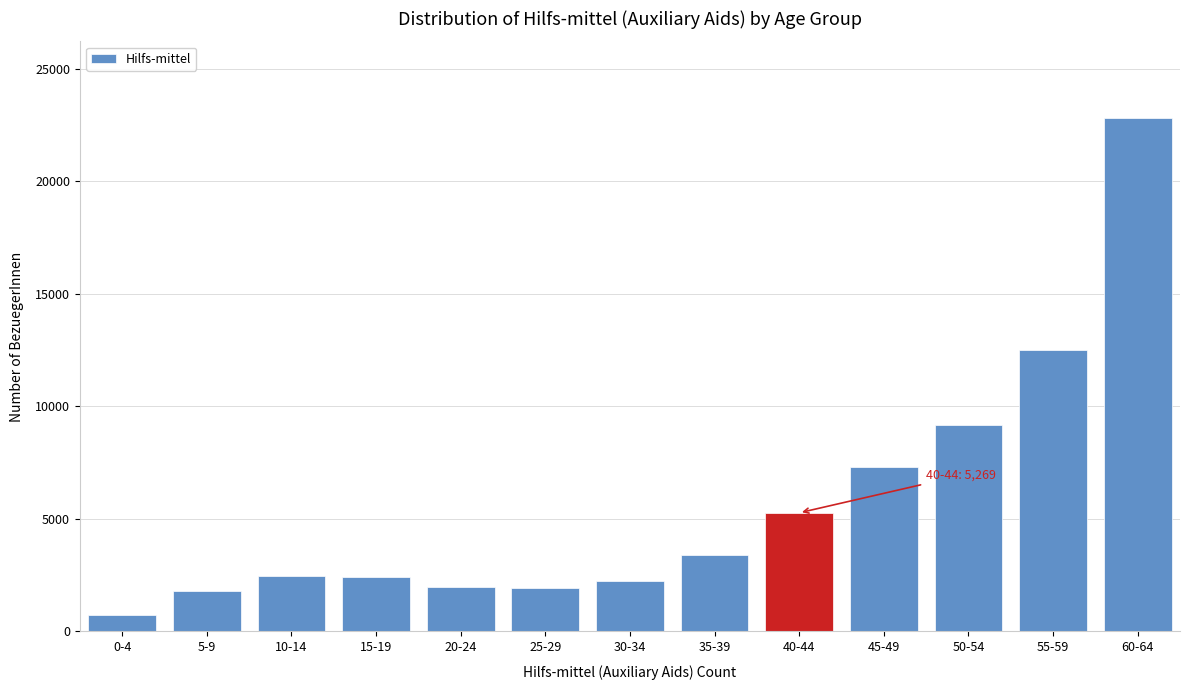

Between 60-64 and 20-24, which is larger?

60-64